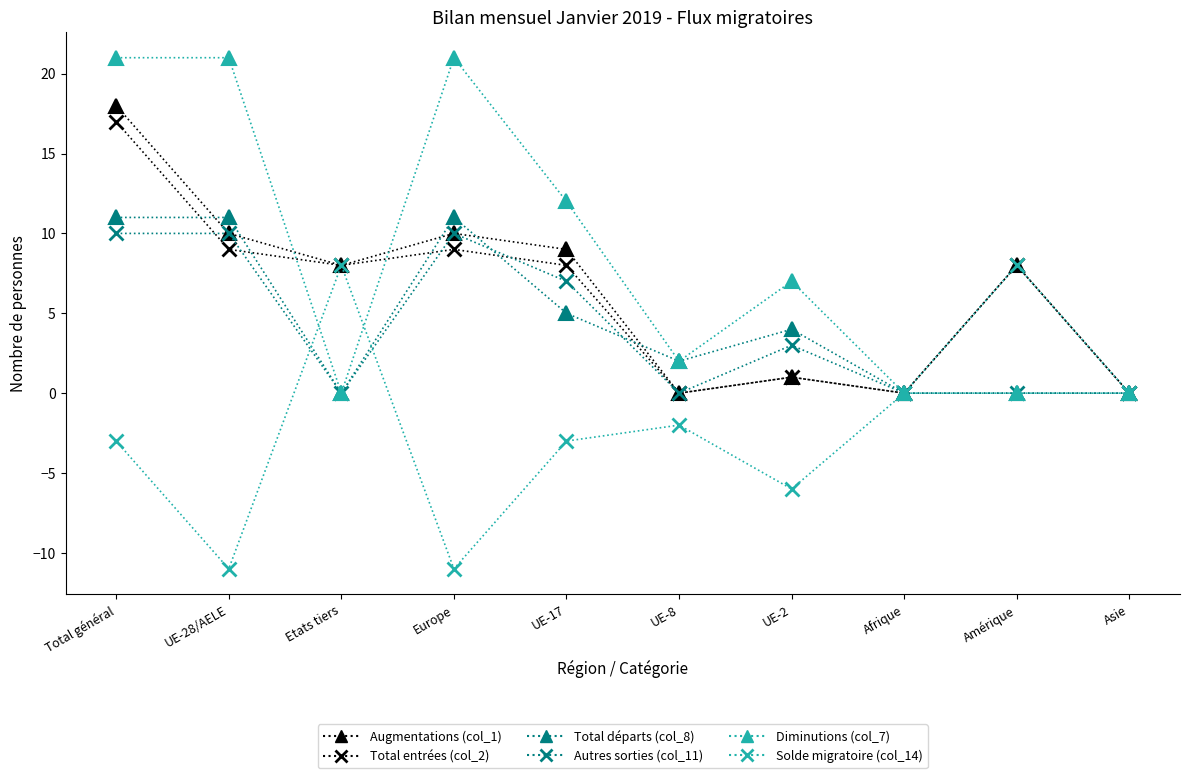

What is the difference between the highest and lowest values at UE-8?

4